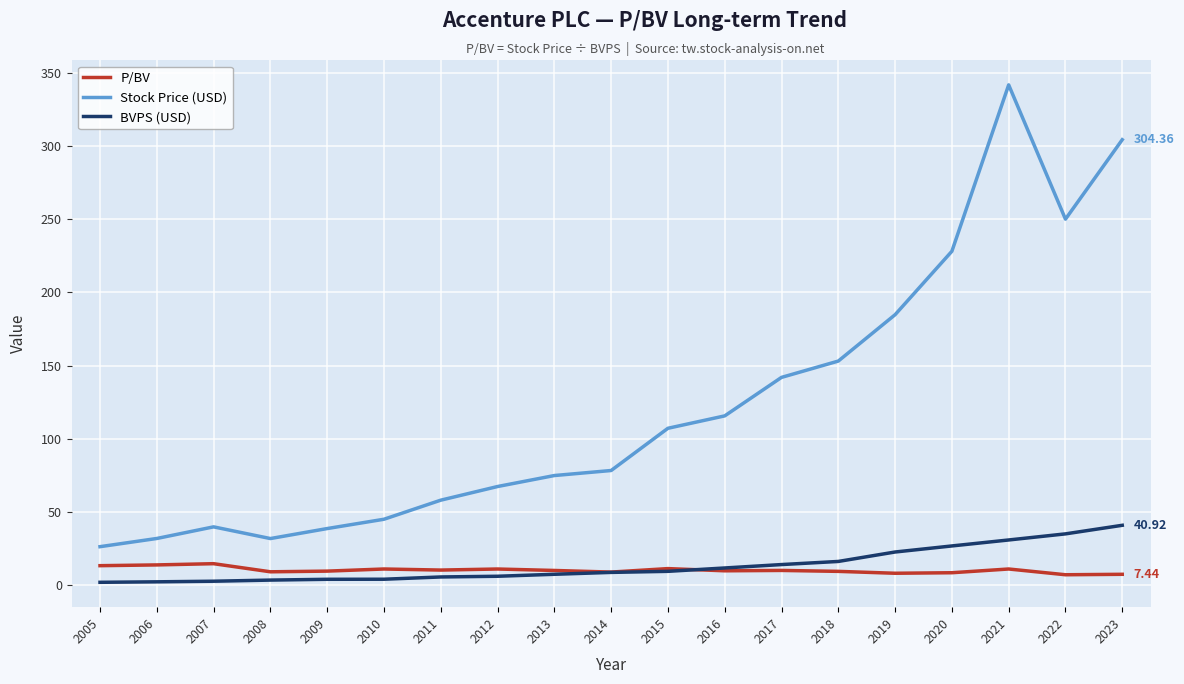

How many series are shown in this chart?

3